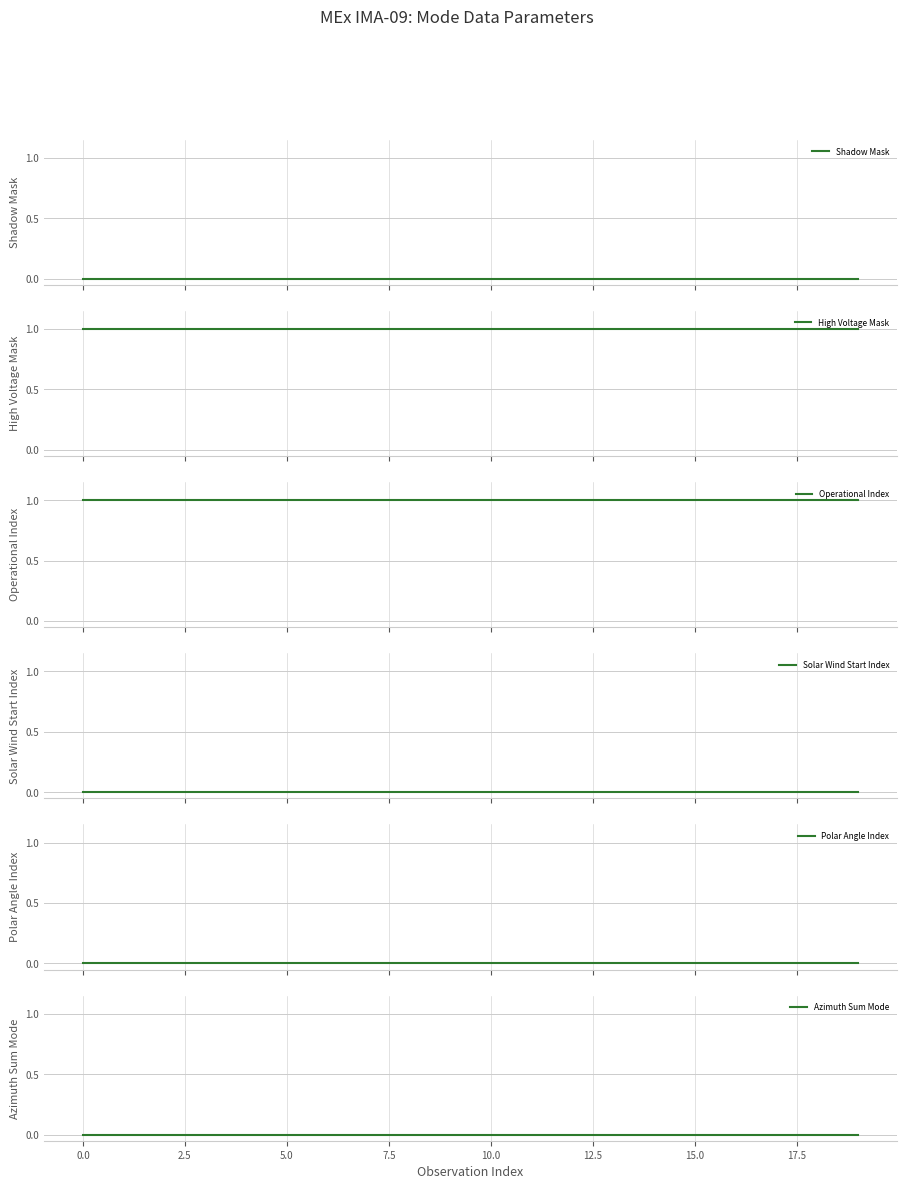

Between 16 and 18, which series saw the biggest shift?

Shadow Mask